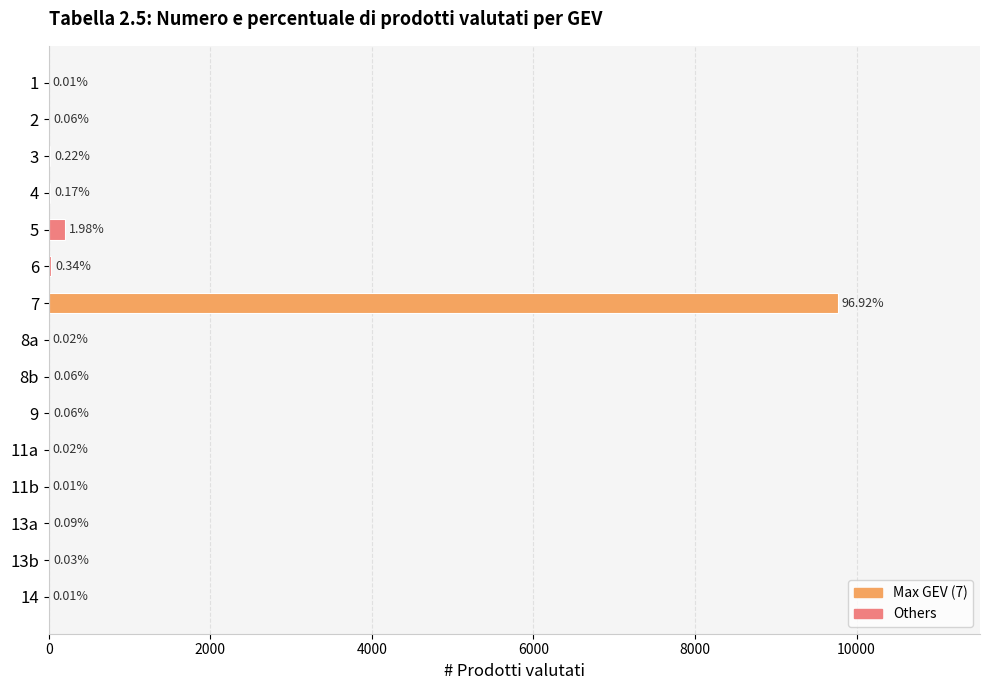

Are the bars horizontal?

Yes